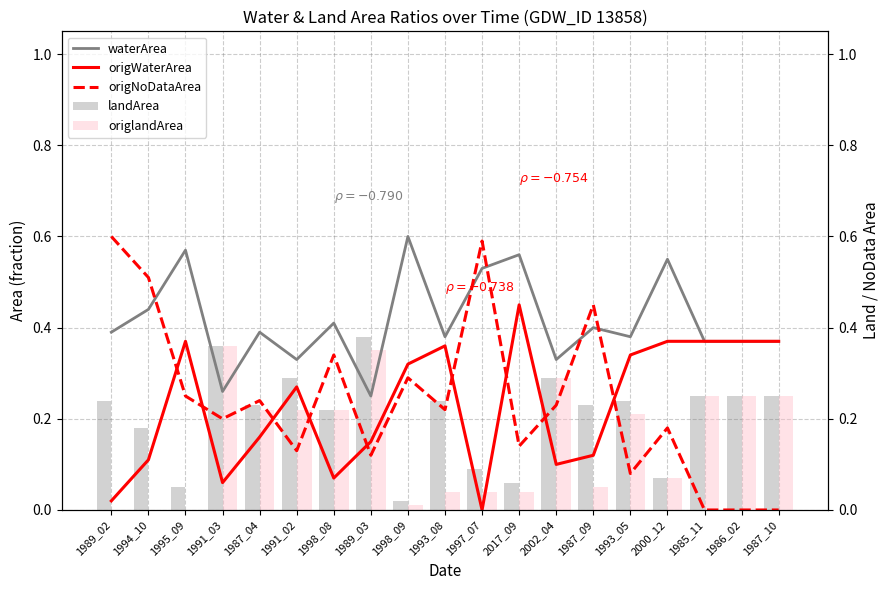

The origNoDataArea series shows 0.0 at 1987_10. True or false?

True